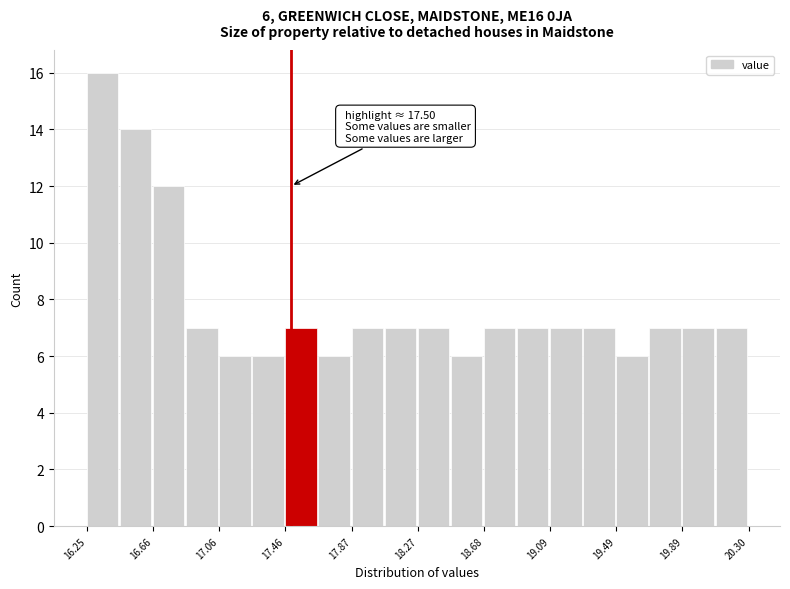

Which range on the x-axis has the tallest bar?

16.25 to 16.45